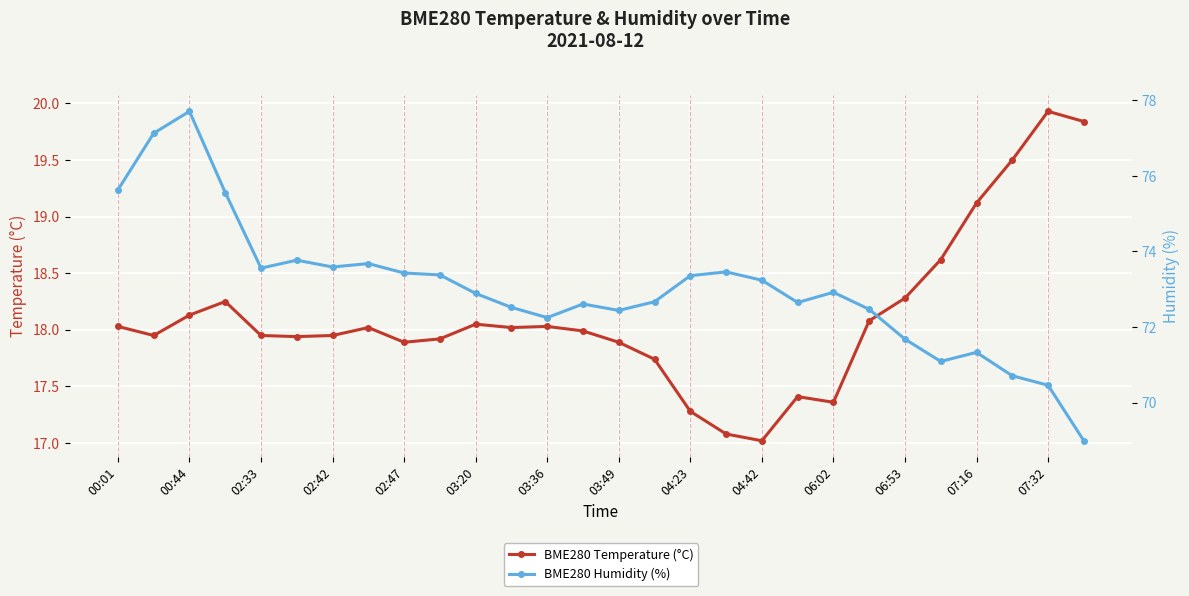

Is this an area chart (filled region under the line)?

No